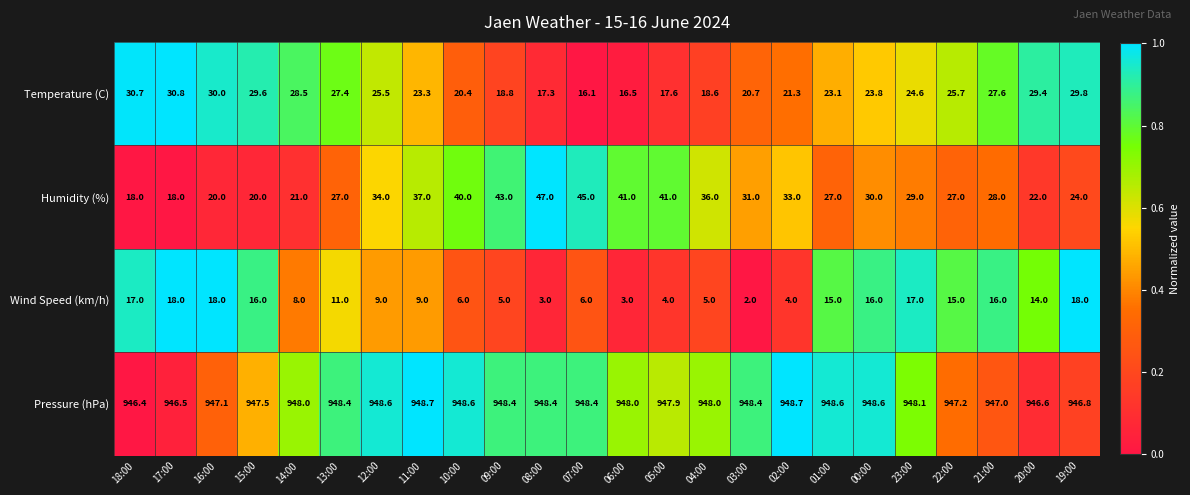

What is the minimum value for Temperature (C)?

16.1